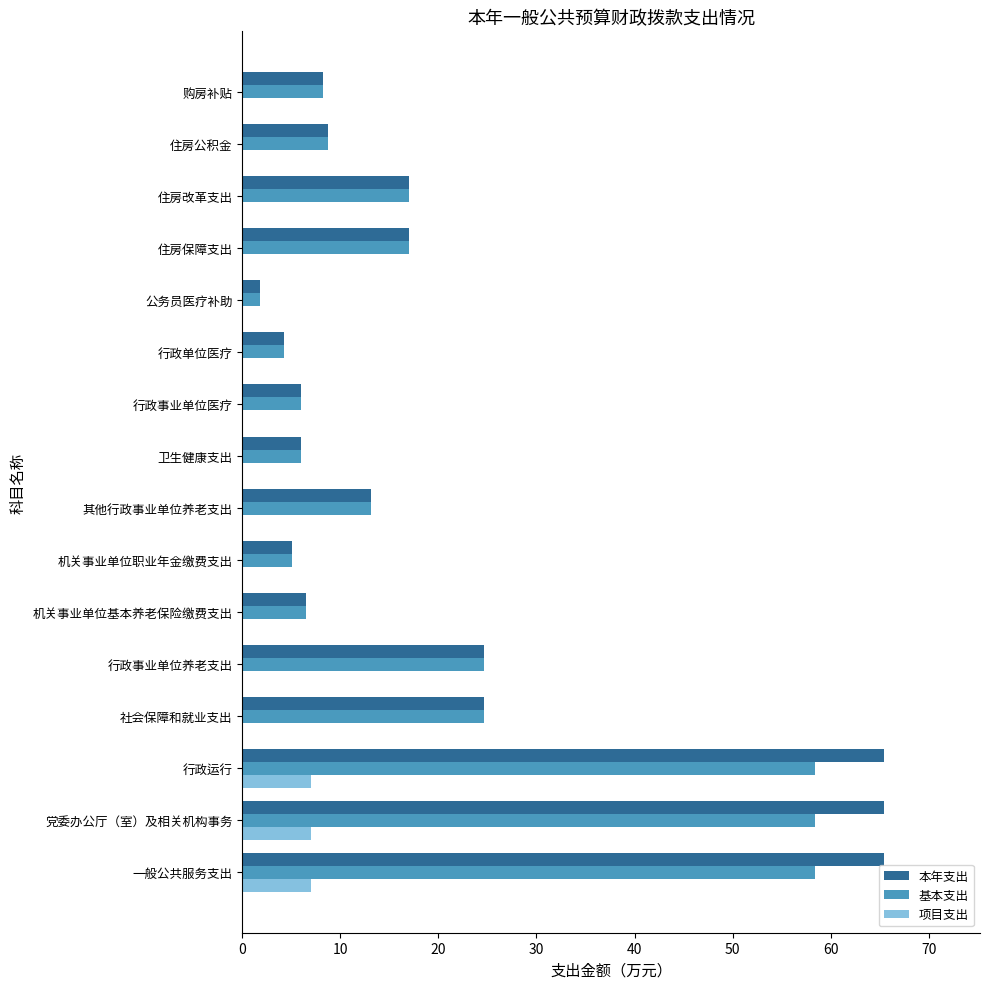

How many series are shown in this chart?

3